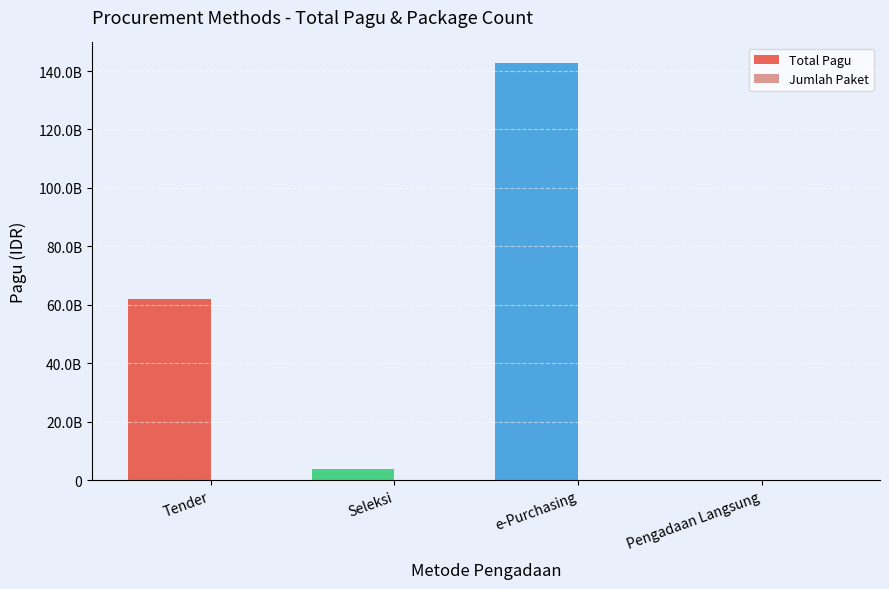

What is the label of the 4th bar from the left?

Pengadaan Langsung